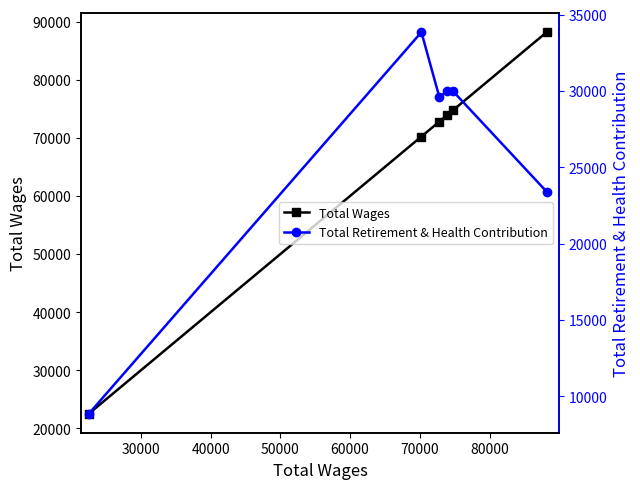

What is the average value of the Total Retirement & Health Contribution series?

25947